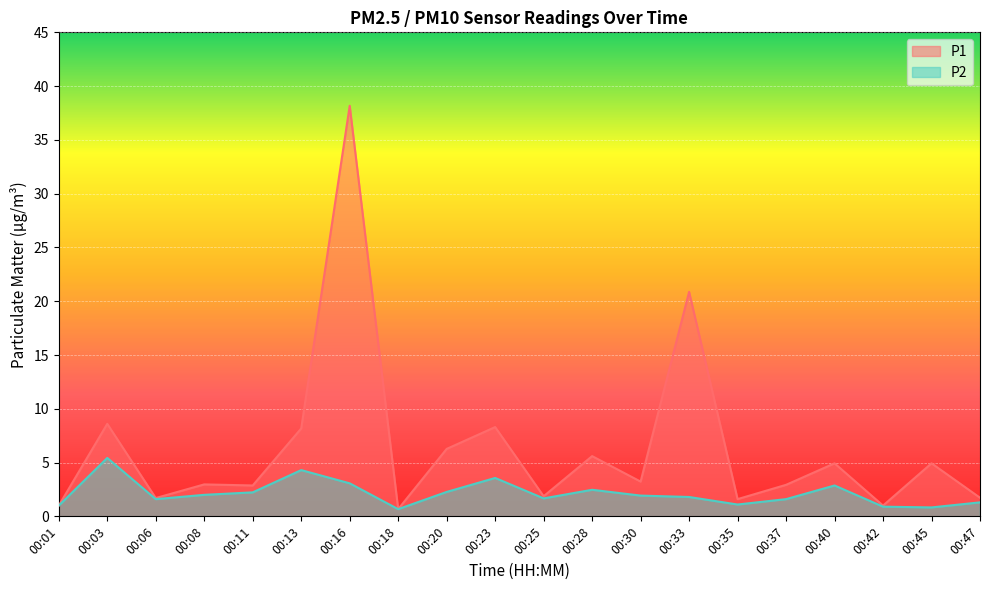

The value of P2 at 00:42 is 0.4. True or false?

False